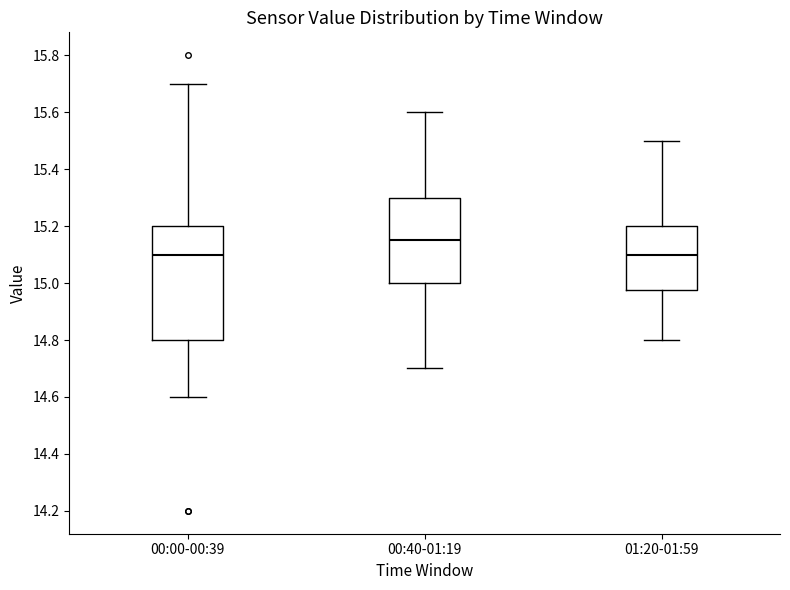

Where does the upper whisker of the box for 00:00-00:39 end on the y-axis? The values are not printed on the chart, so give them approximately, as read against the axis.

15.70